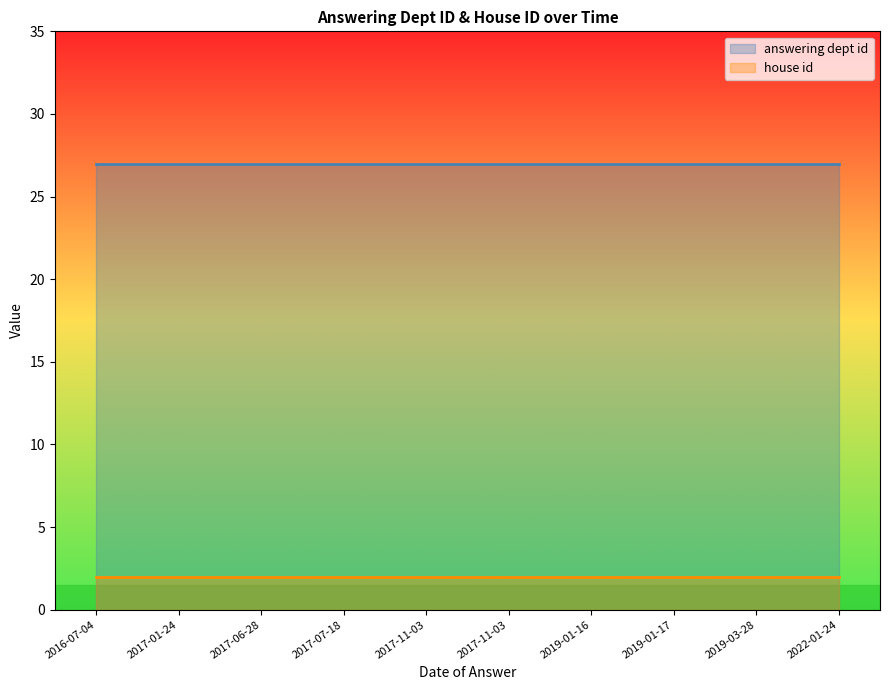

What is the smallest value displayed?

2